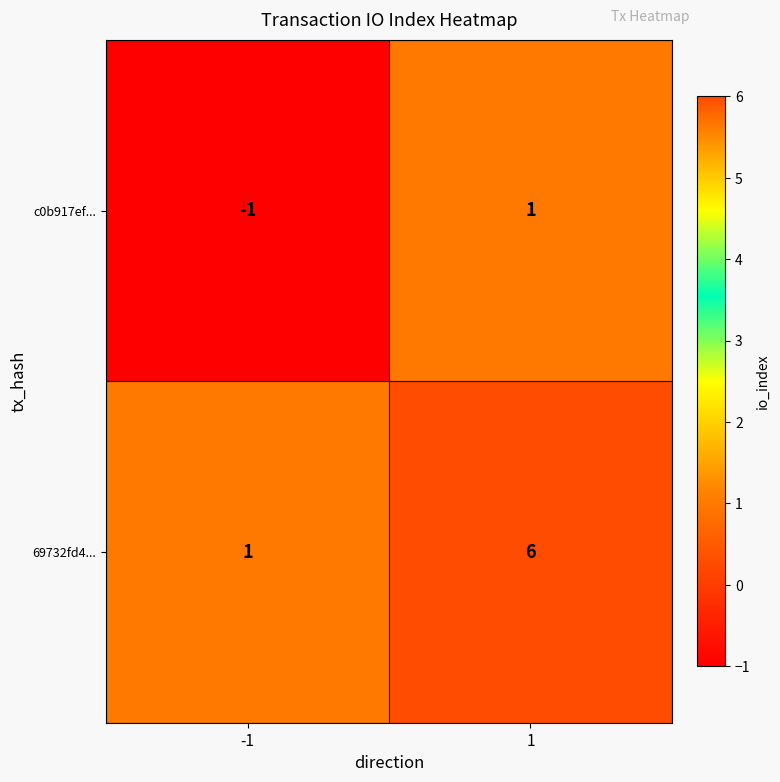

Reading left to right, extract all data points from this chart.

c0b917ef...: -1=-1	1=1
69732fd4...: -1=1	1=6